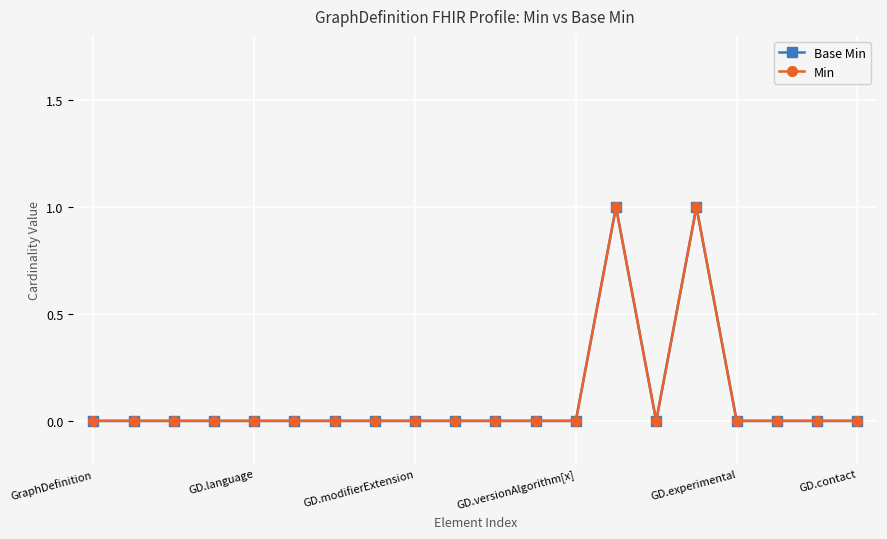

How many Base Min values are between 0 and 1?

20